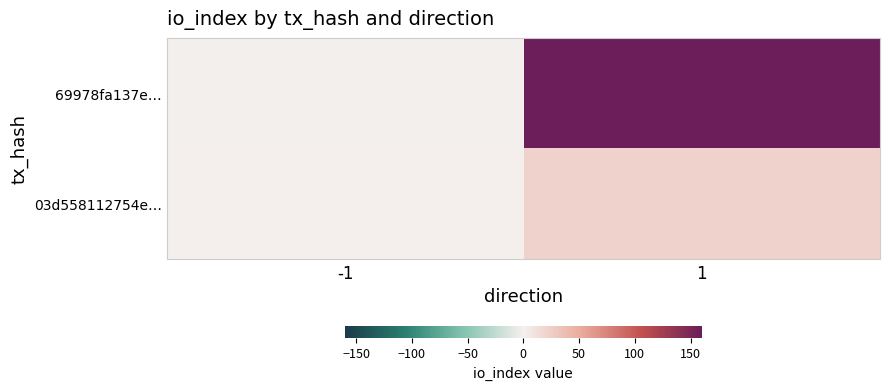

Which series has the largest total across all categories?

69978fa137e…